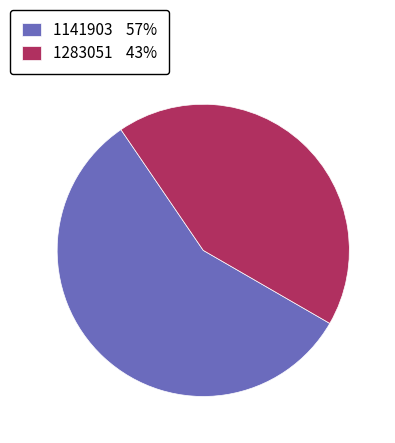

Approximately how many times larger is the value at 1141903 57% compared to 1283051 43%?

1.3